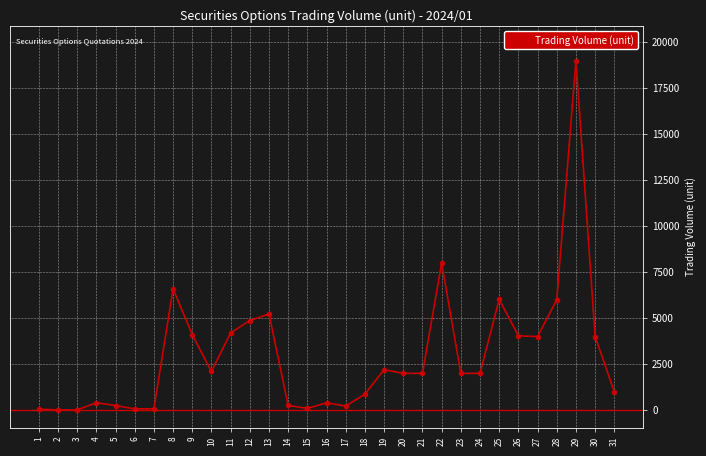

Is it true that the value at 27 is 6891?

False